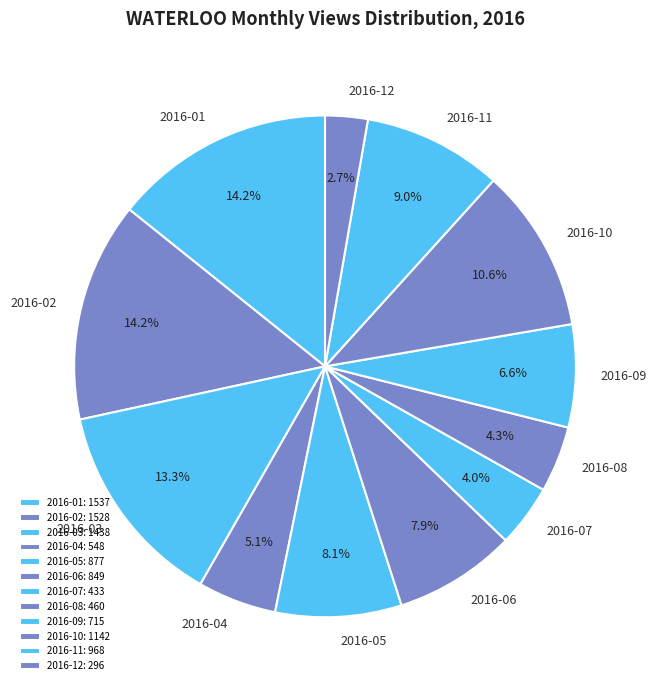

Does 2016-02 represent more than half of the total?

No